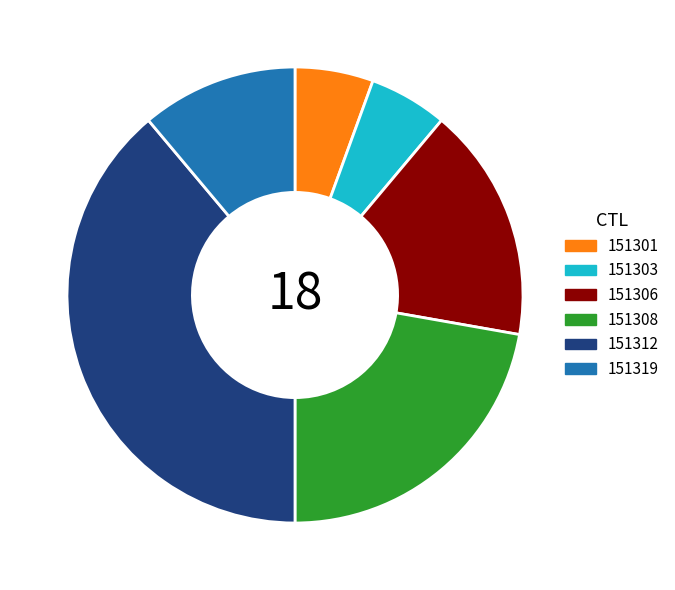

Does 151301 account for over 50% of the chart?

No